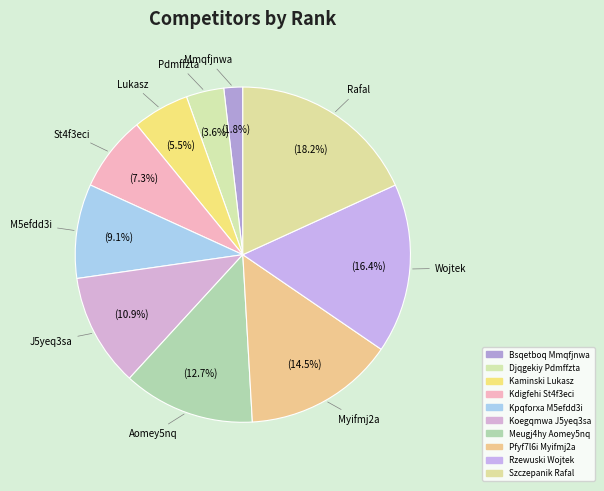

Which slice is the smallest?

Bsqetboq Mmqfjnwa